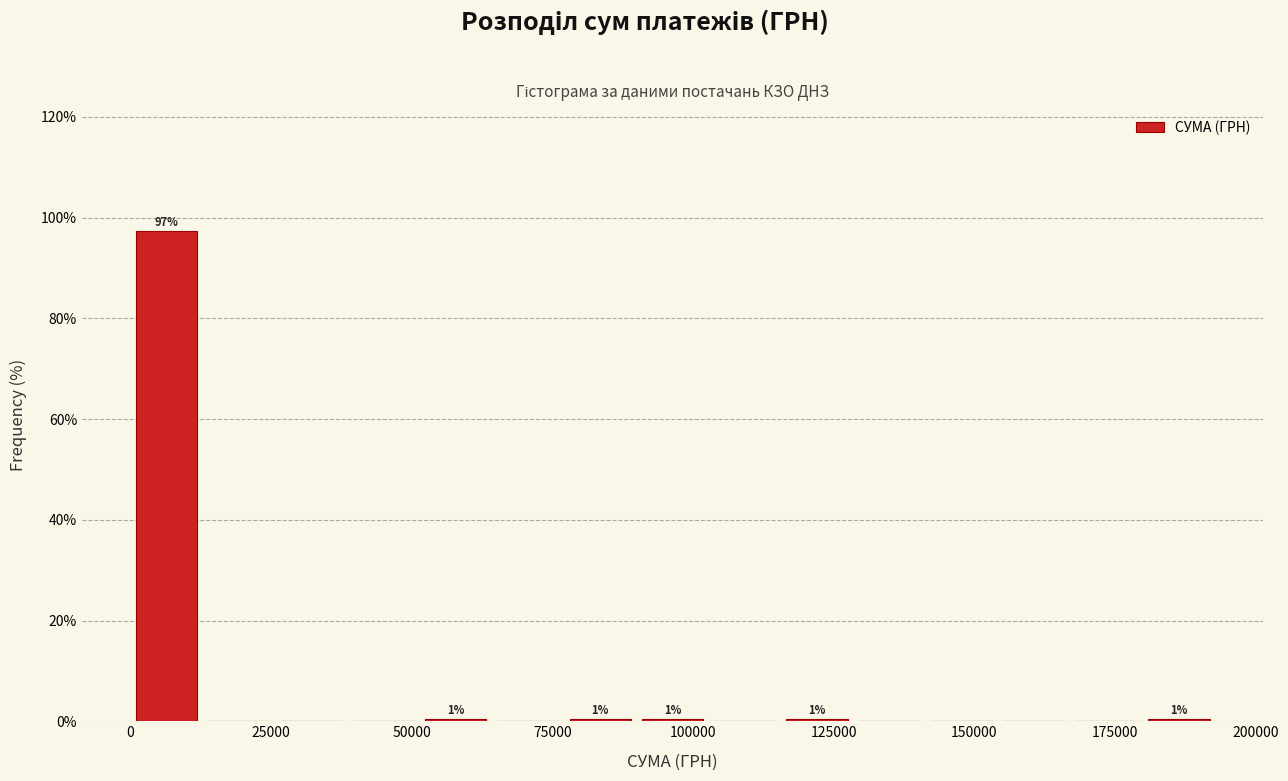

Around what value on the x-axis is the tallest bar? Give the approximate position of its centre, as read against the axis.

5000